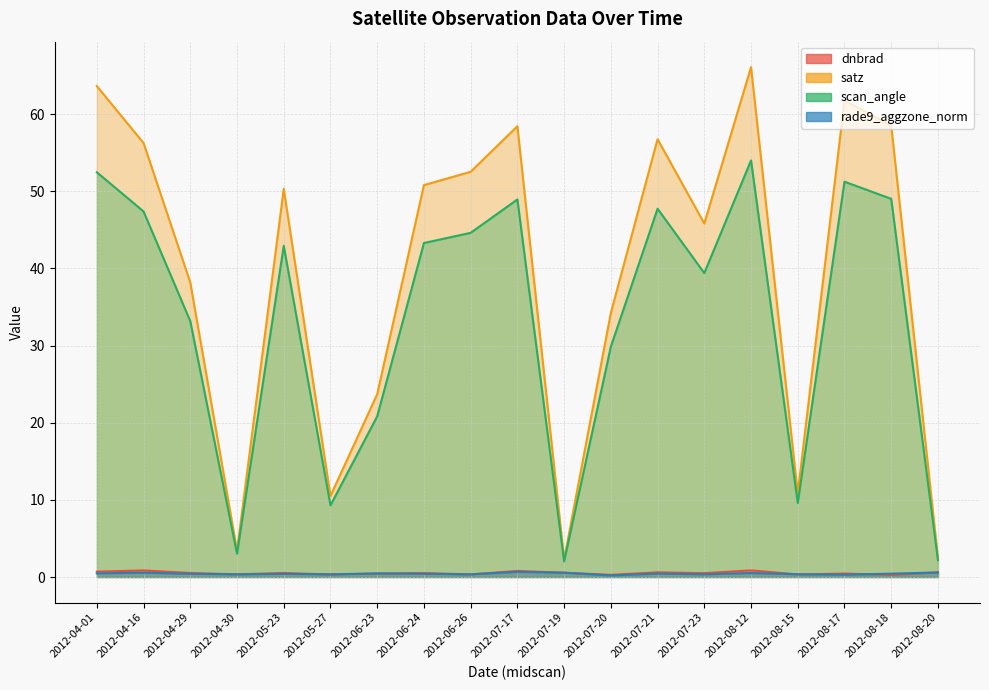

List the series in order of their peak value, highest first.

satz, scan_angle, dnbrad, rade9_aggzone_norm